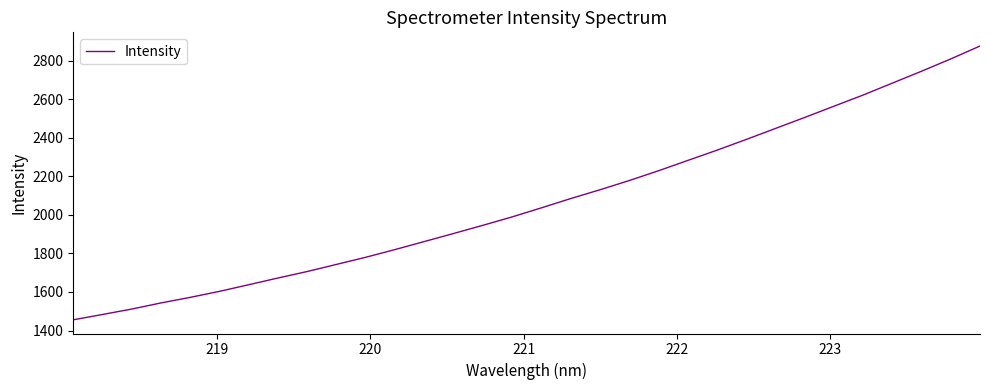

What is the minimum value shown in the chart?

1455.7